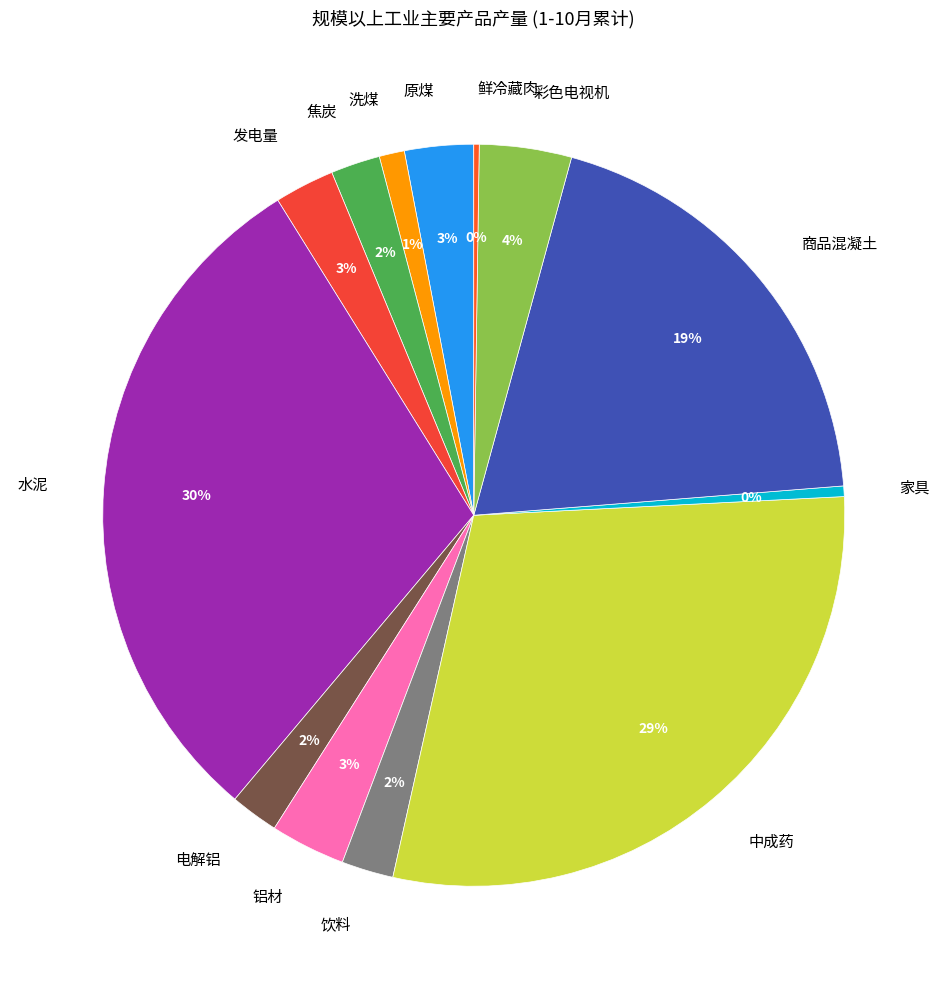

To the nearest percent, what is the average slice percentage?

8%